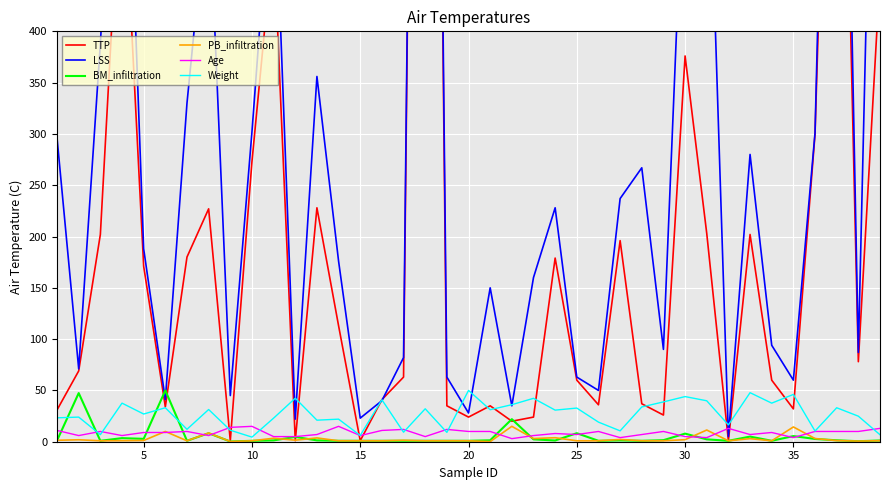

What is the total value across all series at 10?

608.7